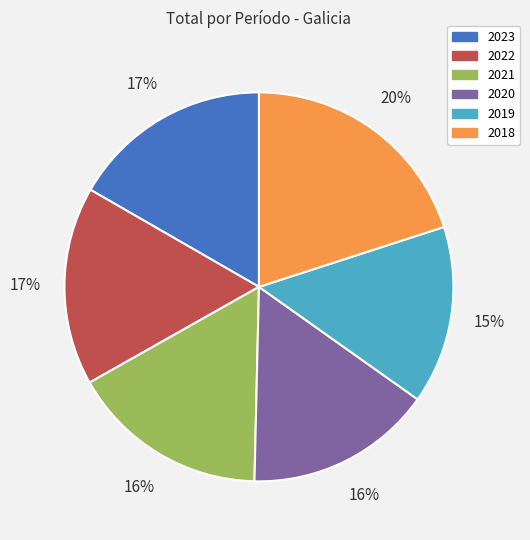

Does 2023 represent more than half of the total?

No